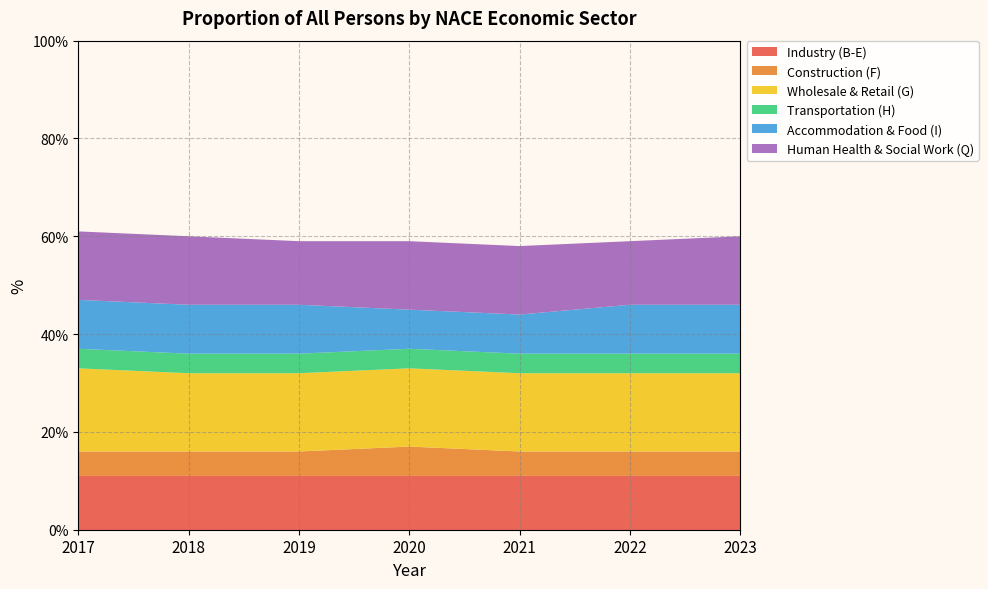

Reading left to right, what are all the values shown in this chart?

Industry (B-E): 11	11	11	11	11	11	11
Construction (F): 5	5	5	6	5	5	5
Wholesale & Retail (G): 17	16	16	16	16	16	16
Transportation (H): 4	4	4	4	4	4	4
Accommodation & Food (I): 10	10	10	8	8	10	10
Human Health & Social Work (Q): 14	14	13	14	14	13	14